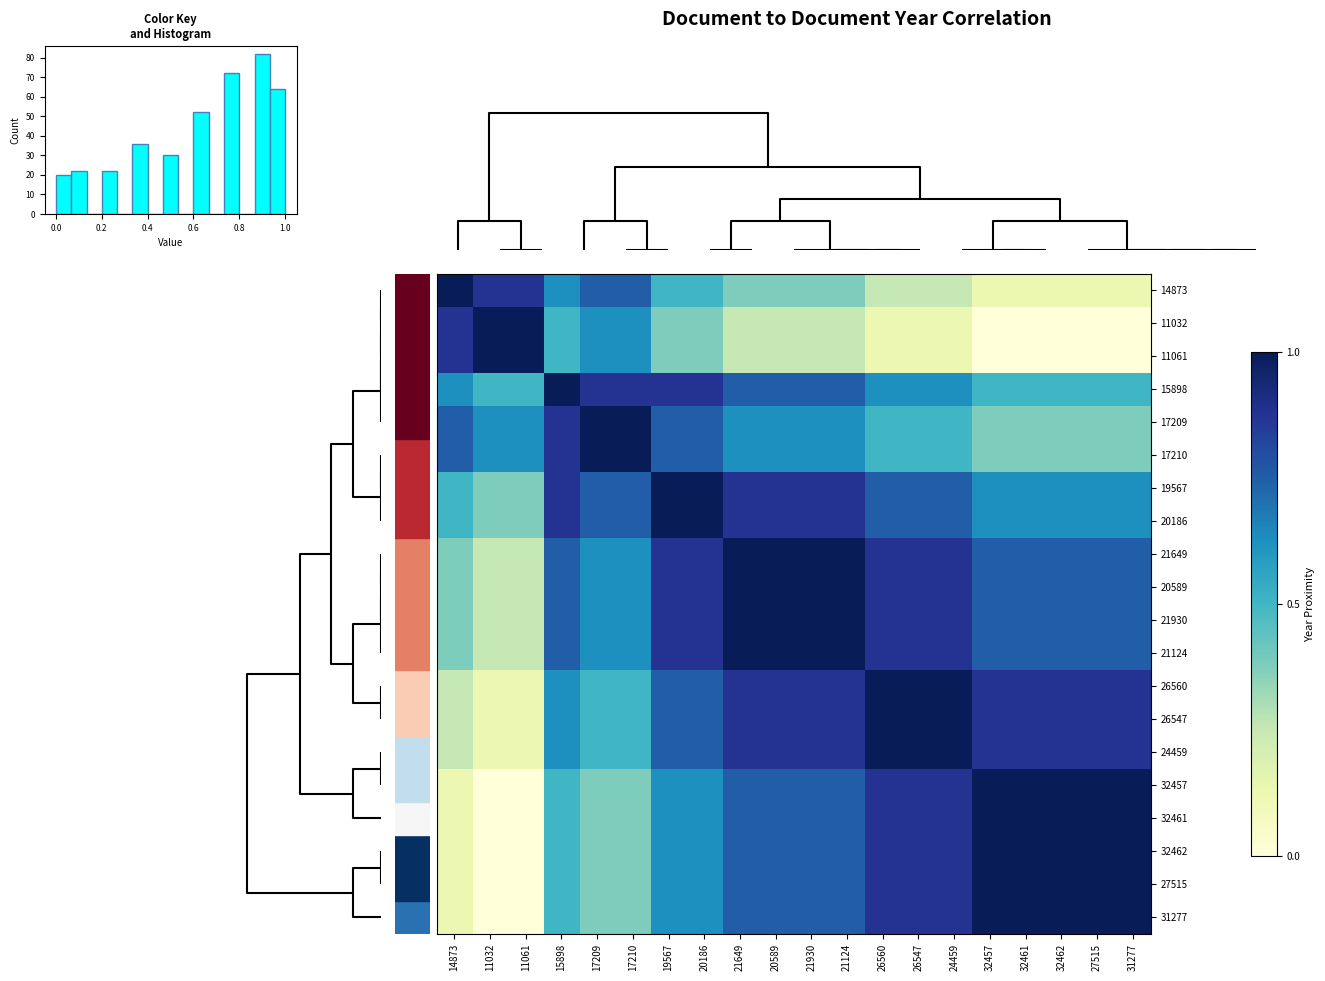

What is the difference between the second highest and second lowest values in the 15898 series?

0.4